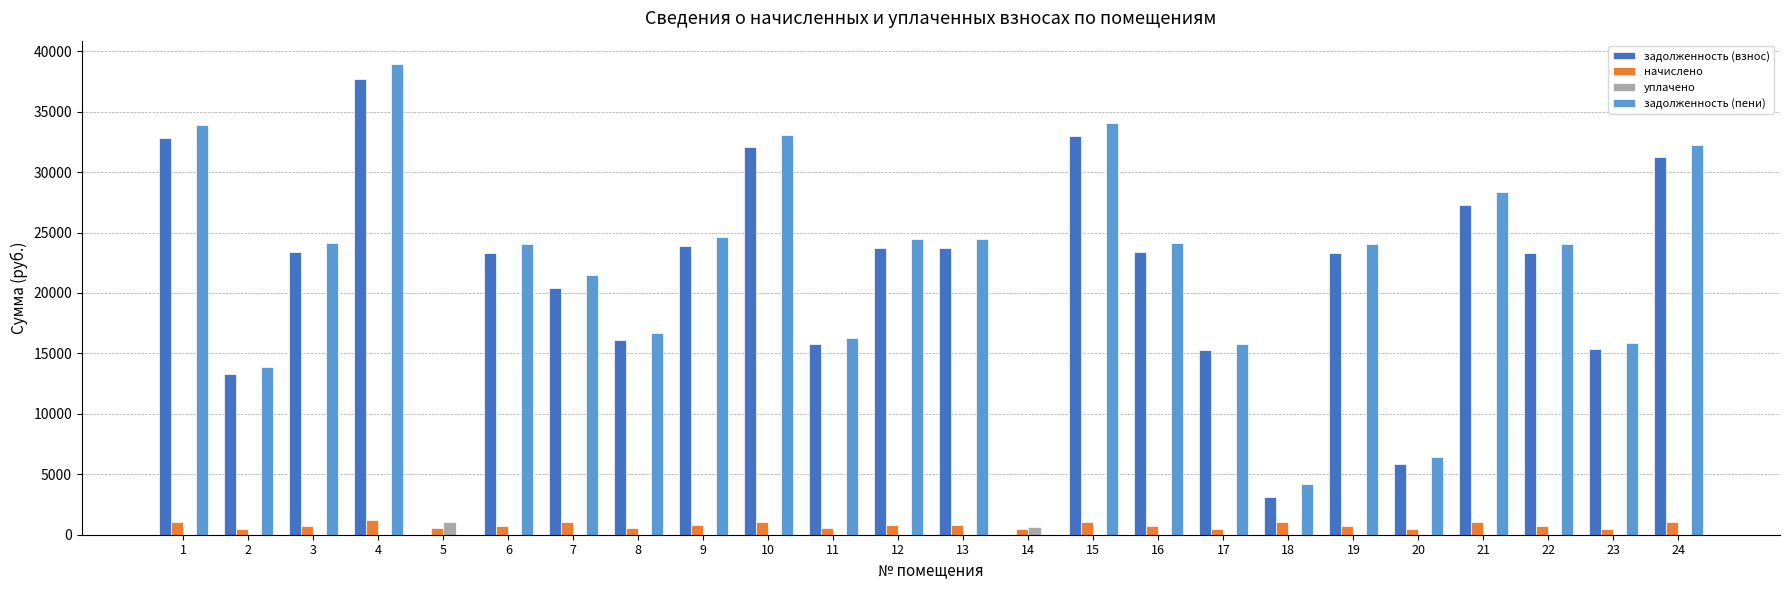

Which series changed the most between 21 and 24?

задолженность (пени)